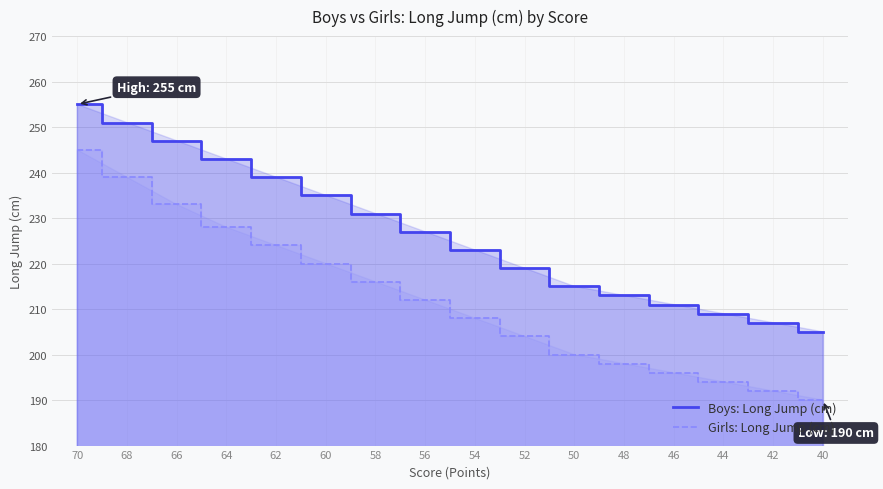

True or false: Boys: Long Jump (cm) and Girls: Long Jump (cm) intersect in this chart.

False